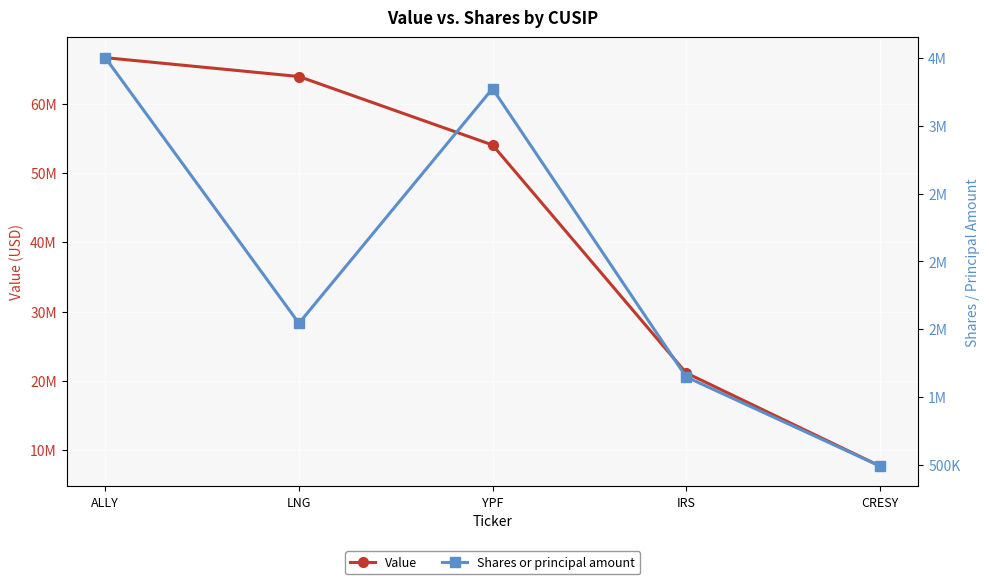

List the labels in order of Value value, smallest first.

CRESY, IRS, YPF, LNG, ALLY